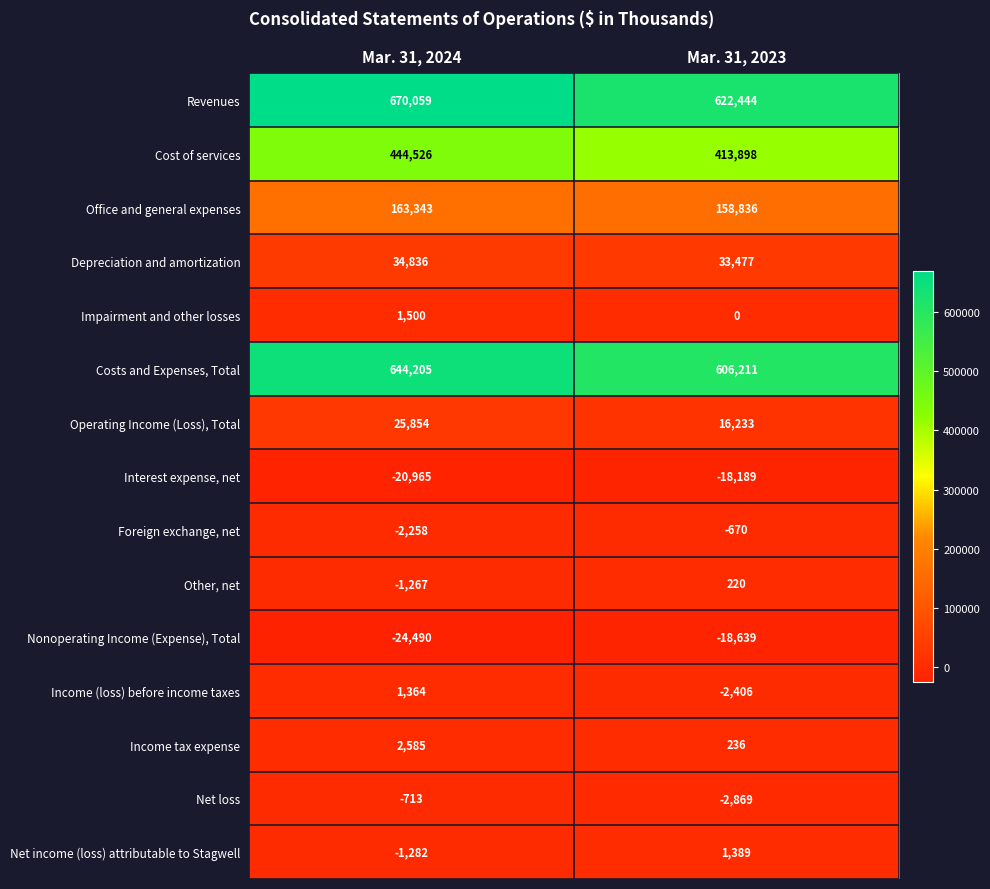

What is the maximum value for Net income (loss) attributable to Stagwell?

1389